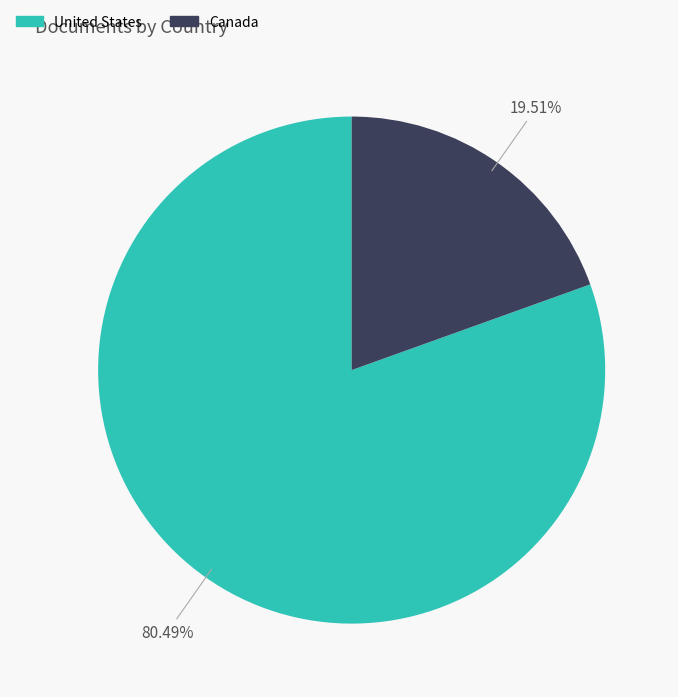

Approximately how many times larger is the value at United States compared to Canada?

4.1